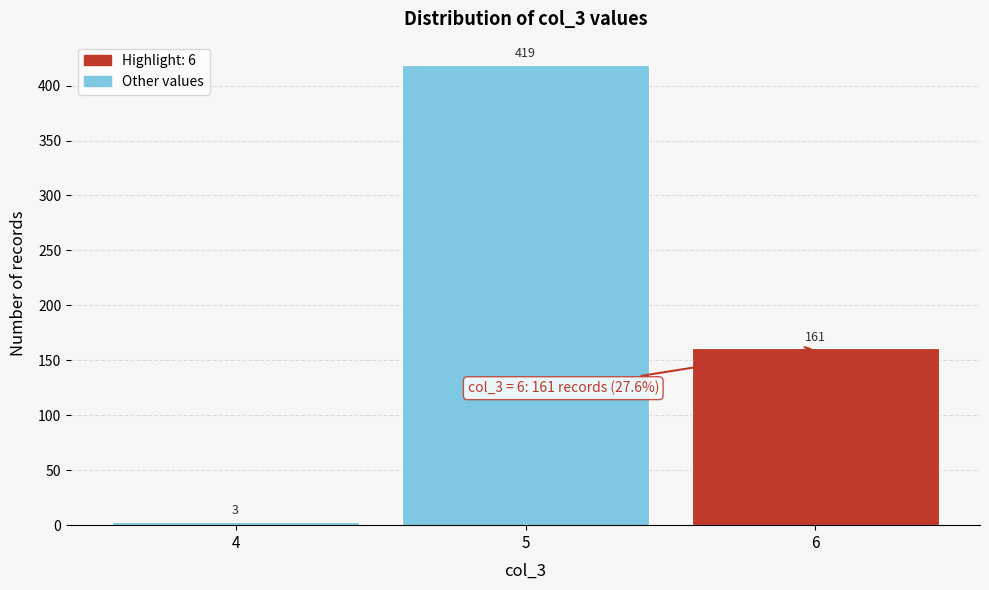

Reading left to right, transcribe all the data shown in this chart.

3	419	161